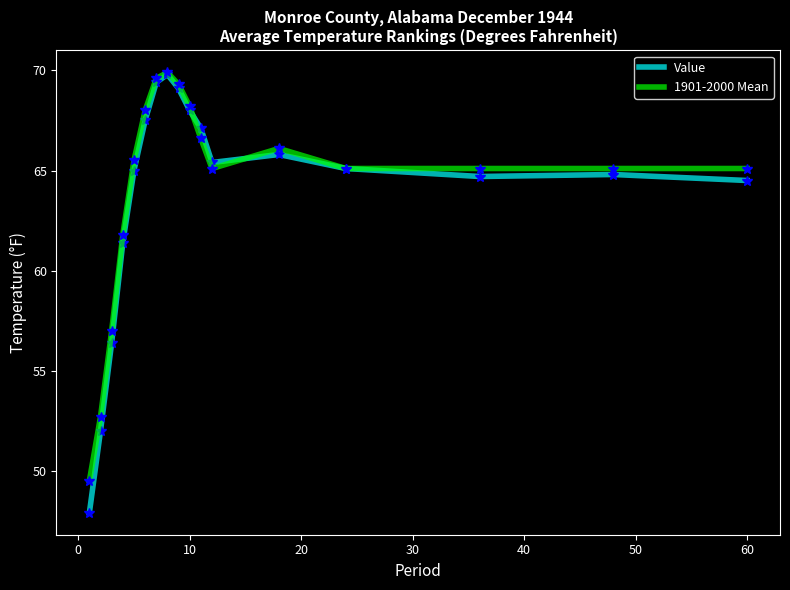

In Value, how many points are lower than both neighbors (excluding endpoints)?

2